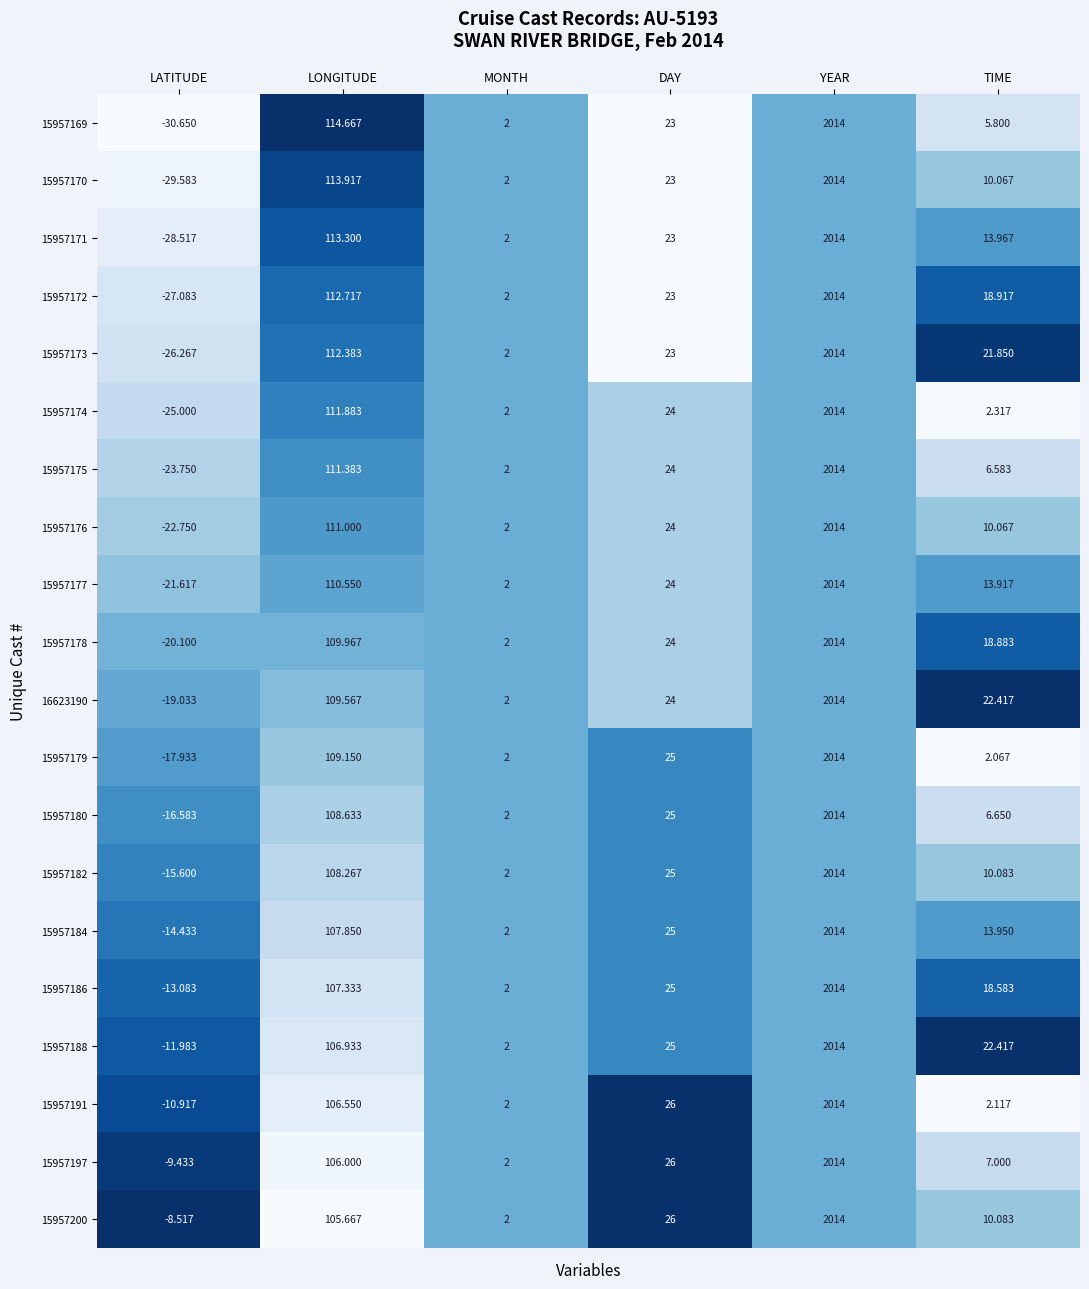

How many series are shown in this chart?

20